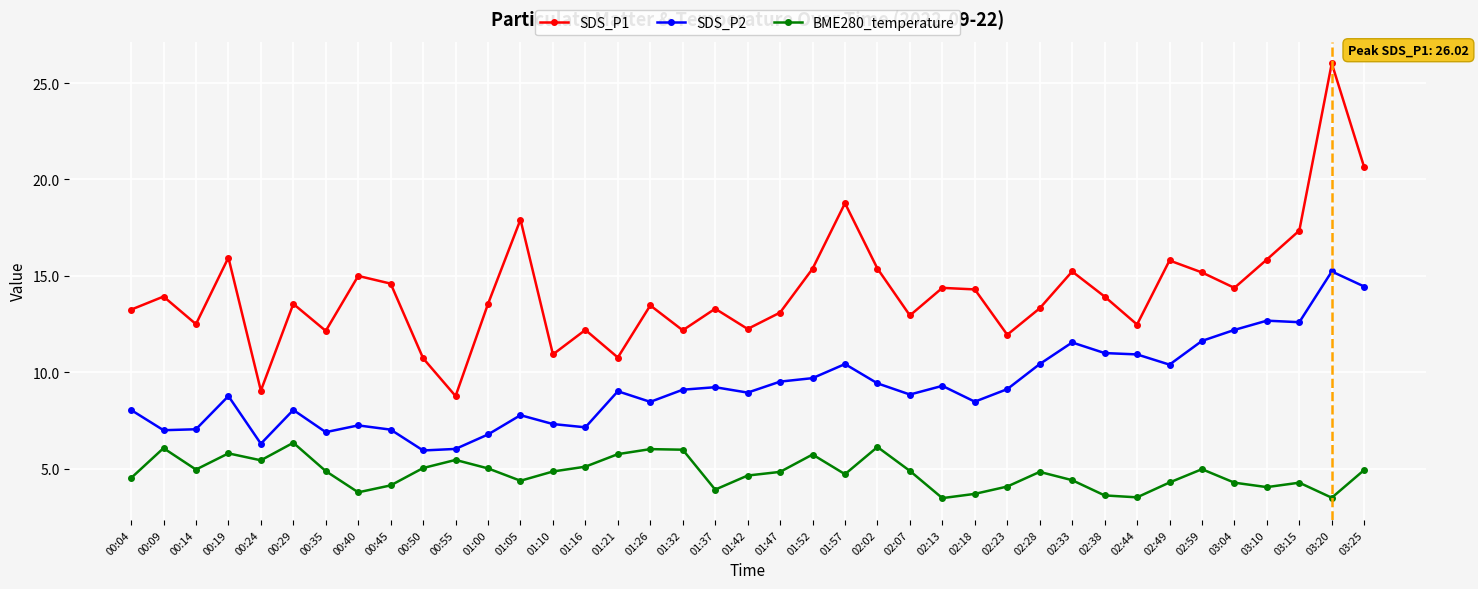

What is the difference between the maximum and minimum values in the SDS_P2 series?

9.3